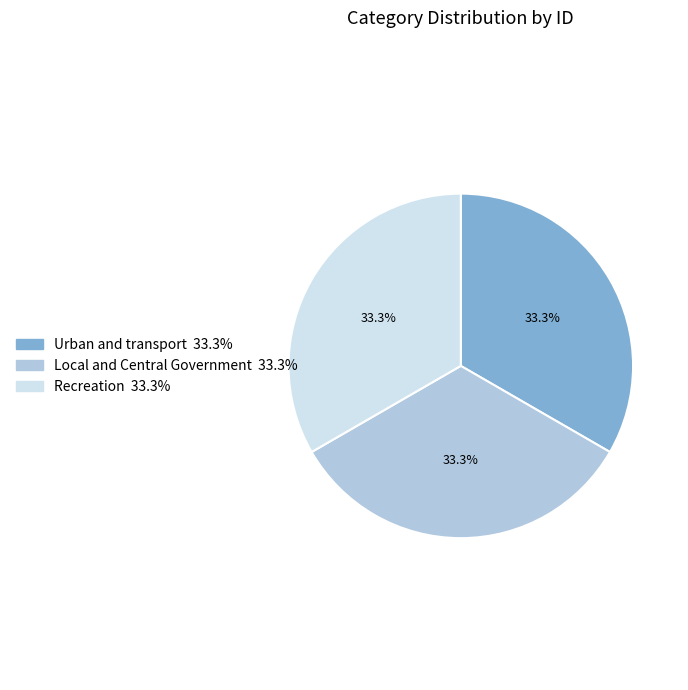

What is the ratio of the value at Recreation to the value at Urban and transport?

1.0